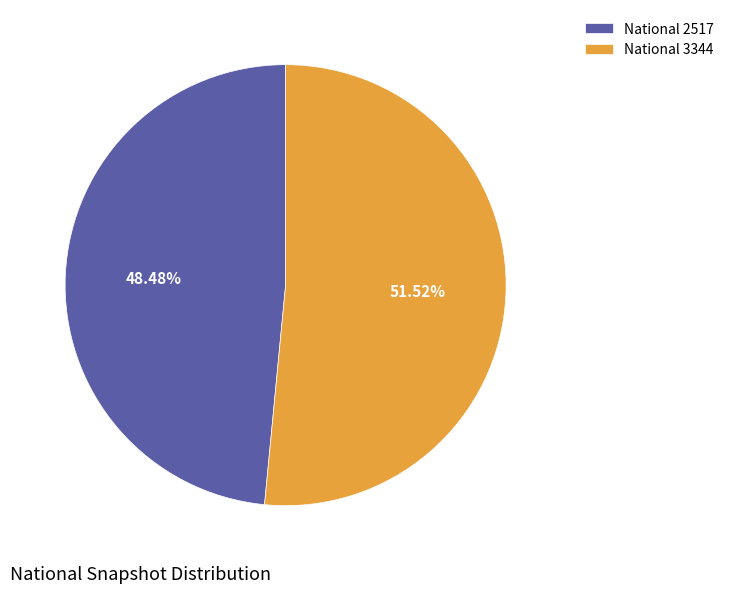

What is the ratio of the value at National 2517 to the value at National 3344?

0.9